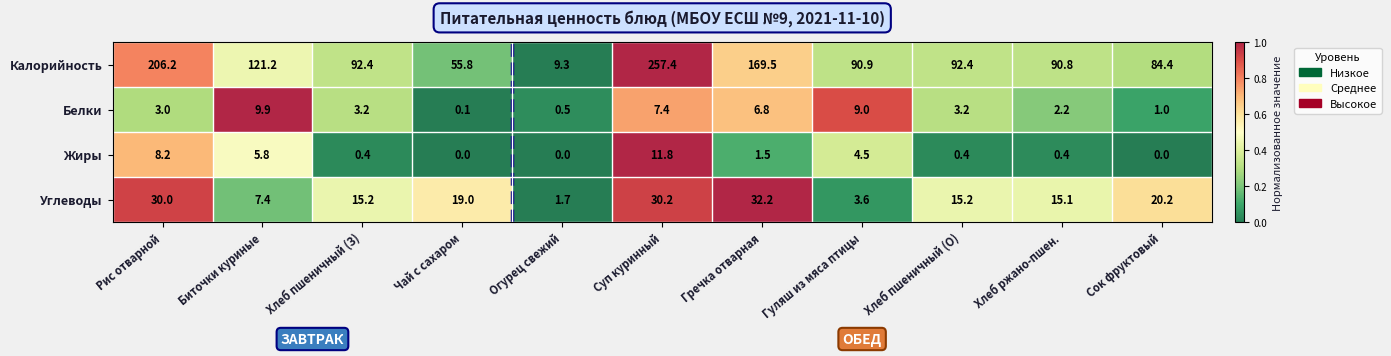

How many data points does each series have?

11